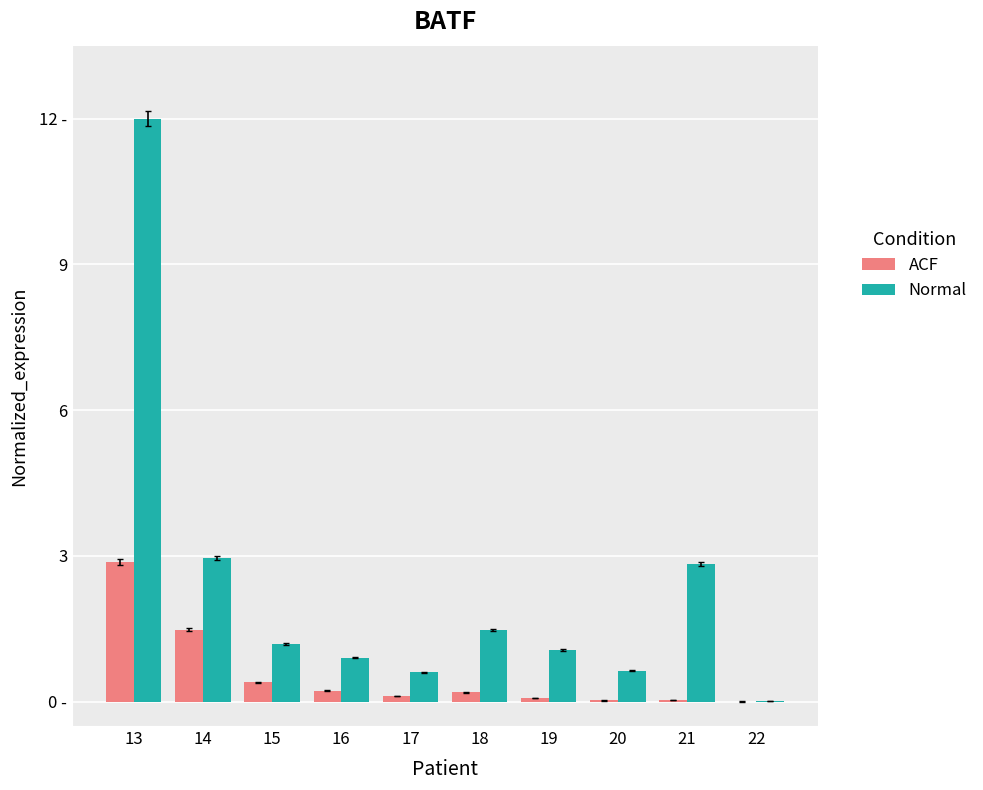

What are all the series names shown in the legend?

ACF, Normal